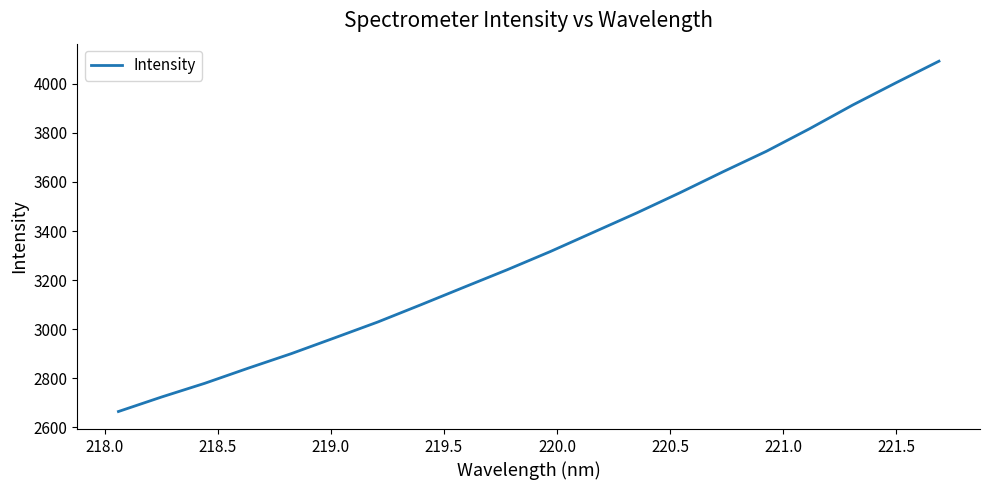

What is the difference between the maximum and minimum values?

1427.5